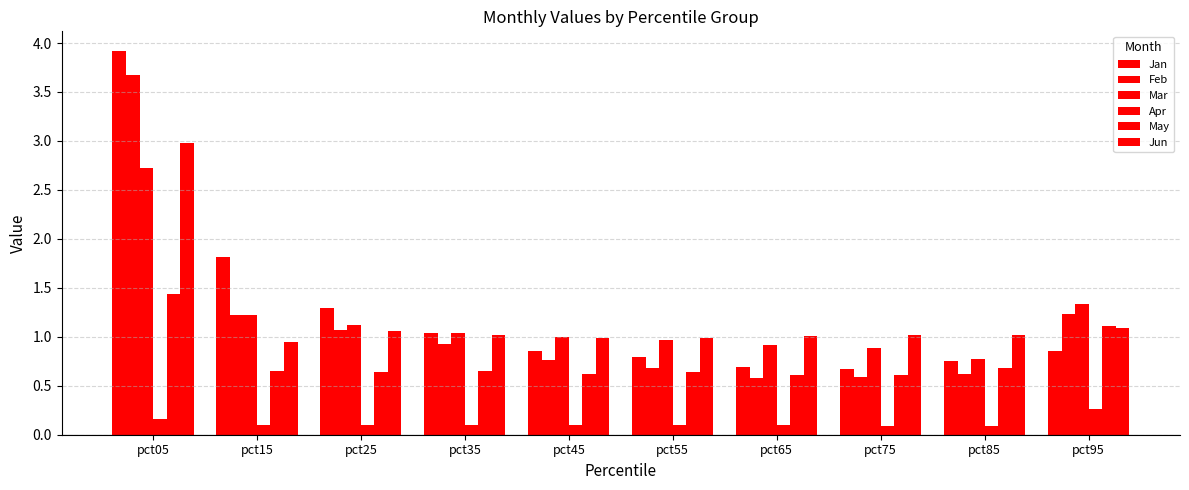

What is the spread (max minus min) of values at pct15?

1.7